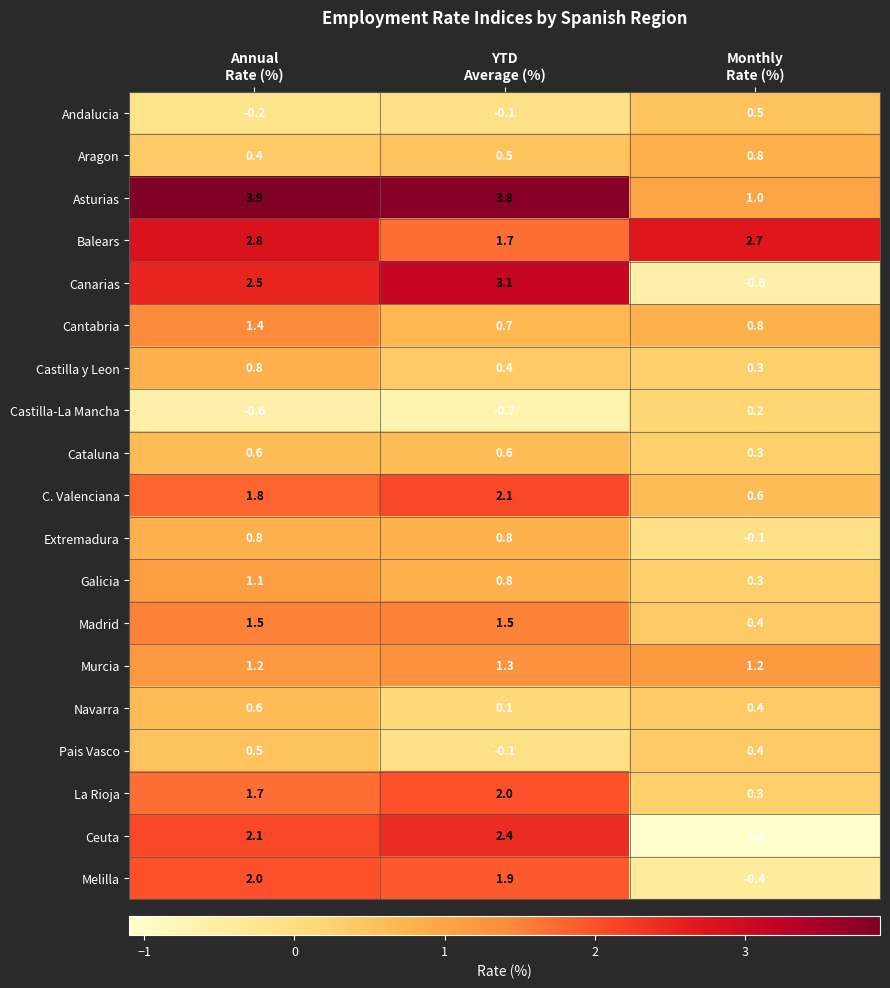

Which label corresponds to the largest value in the chart?

Annual
Rate (%)